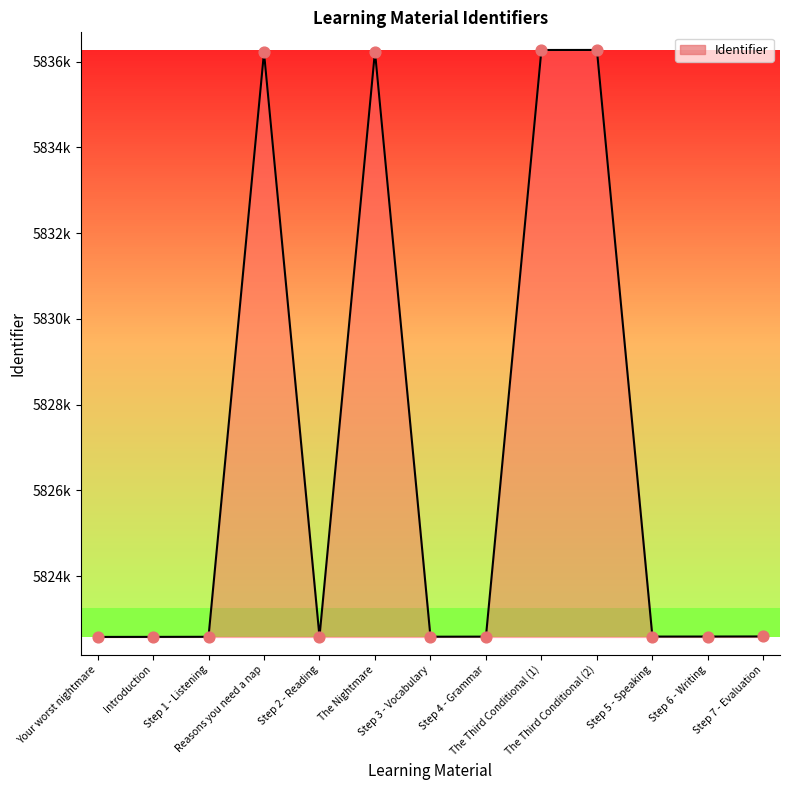

Approximately how many times larger is the value at The Nightmare compared to Reasons you need a nap?

1.0